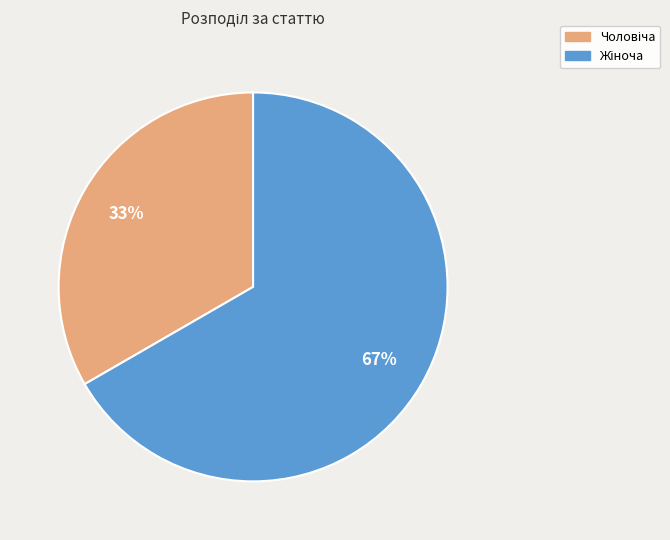

Is there any slice that represents more than half of the pie?

Yes